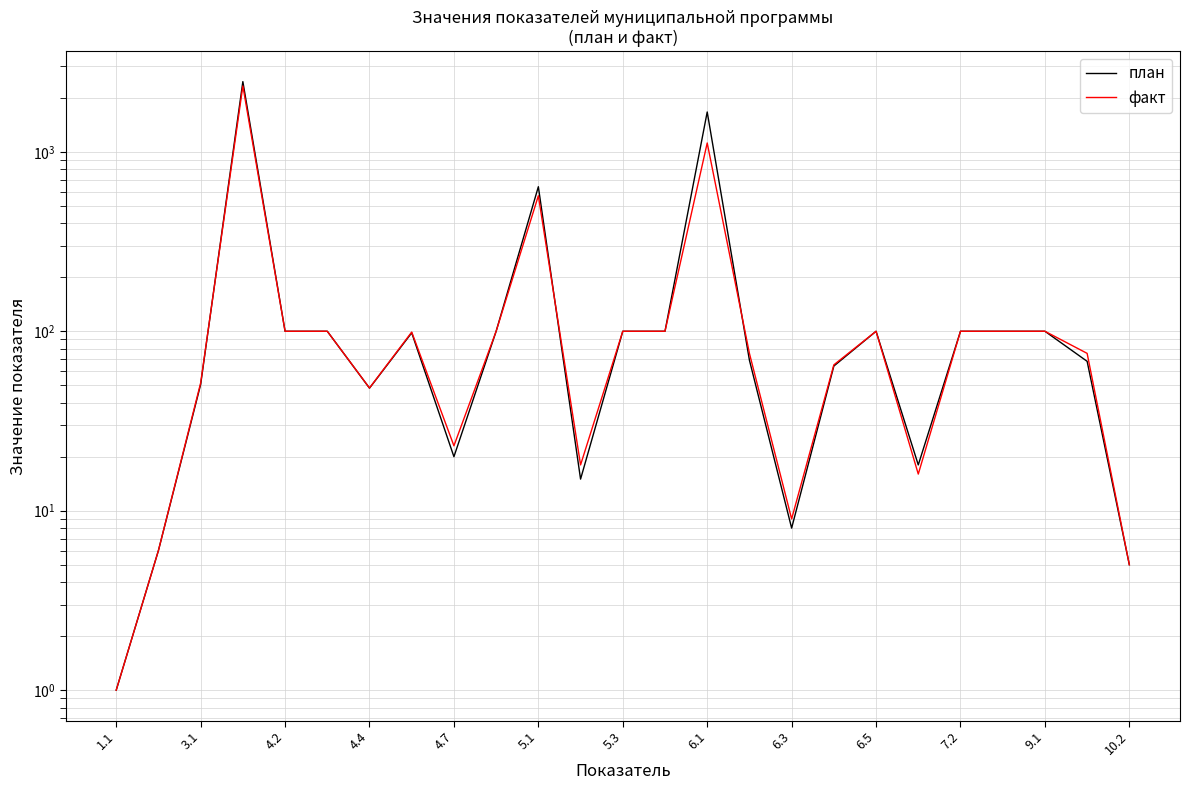

Does the chart display data point markers on the line(s)?

No